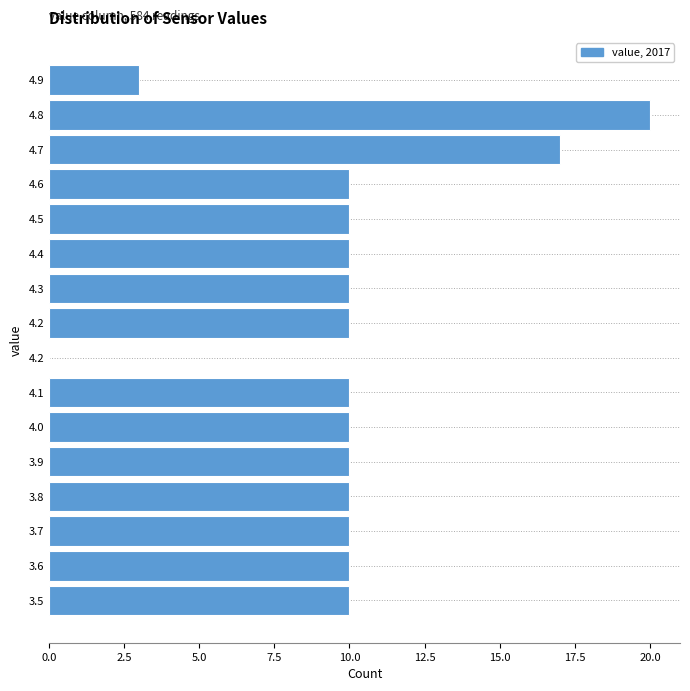

Are the bars horizontal?

Yes